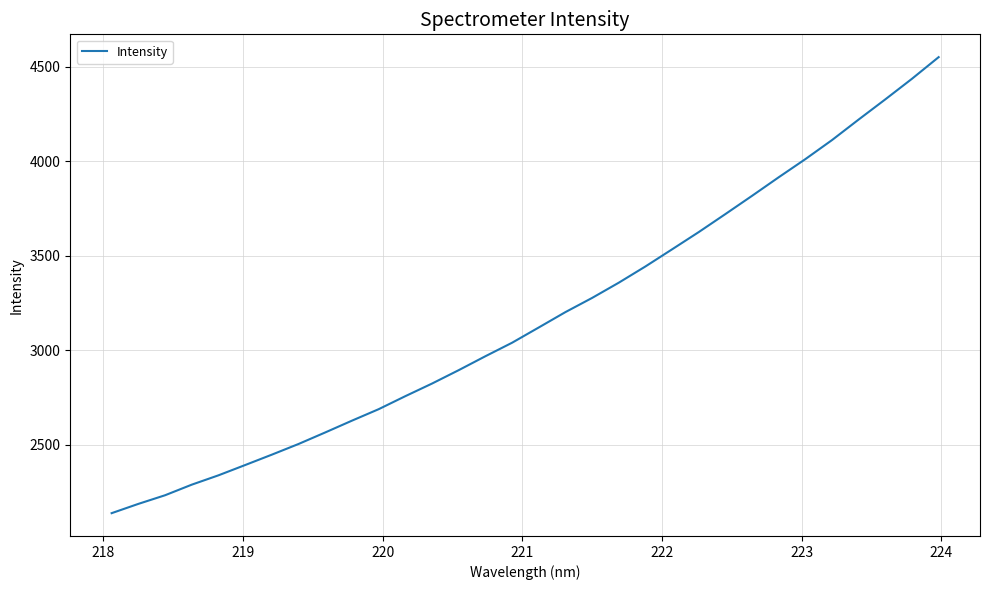

What is the difference between the maximum and minimum values?

2412.1